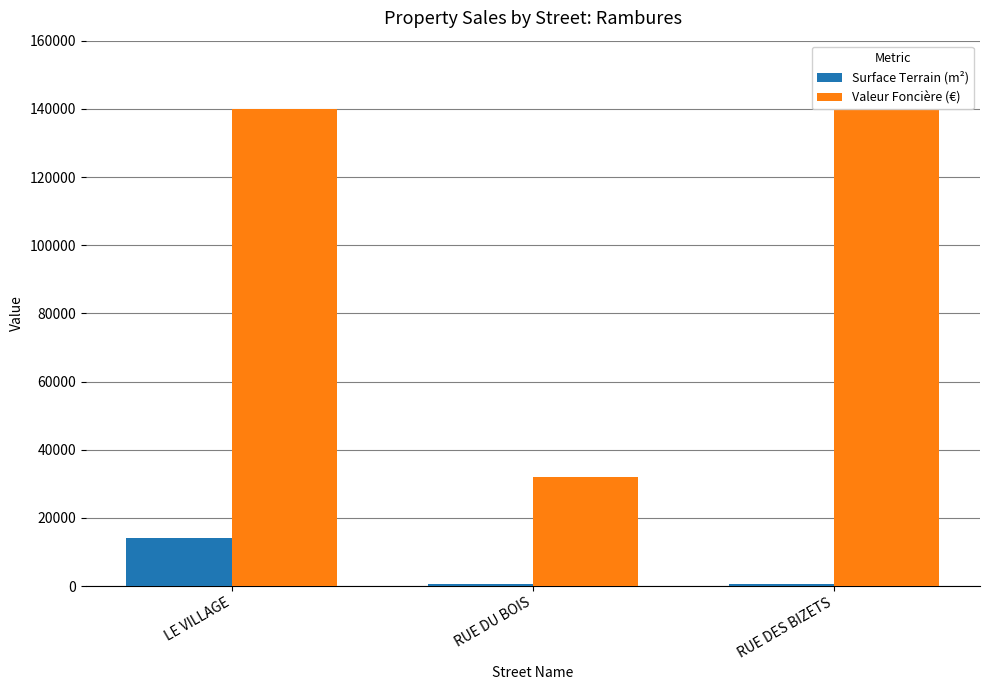

Read the Surface Terrain (m²) value at RUE DU BOIS.

530